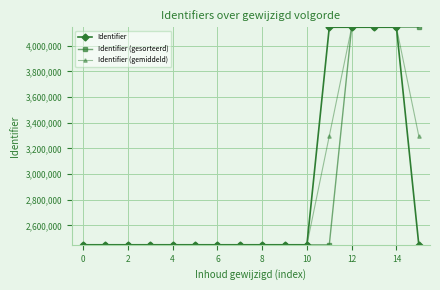

True or false: Identifier and Identifier (gemiddeld) intersect in this chart.

True